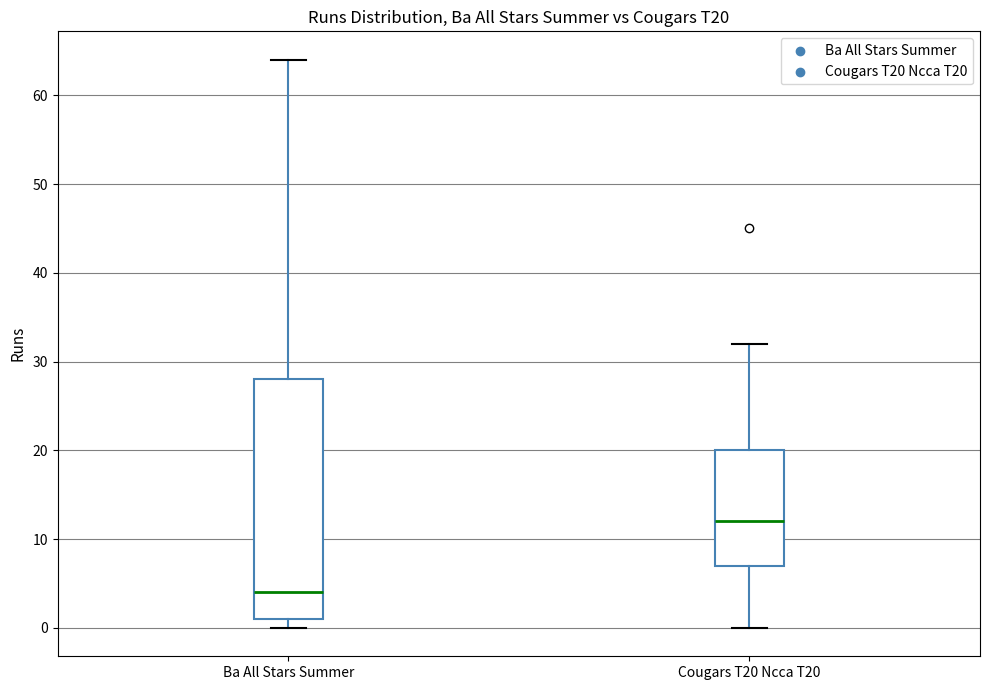

Which box's median line is the lowest?

Ba All Stars Summer